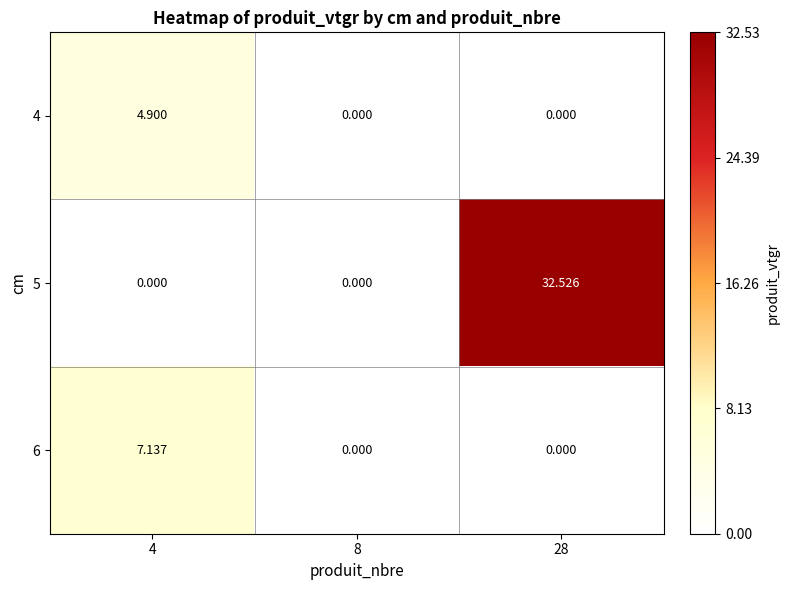

At which category is the sum across all series the highest?

28